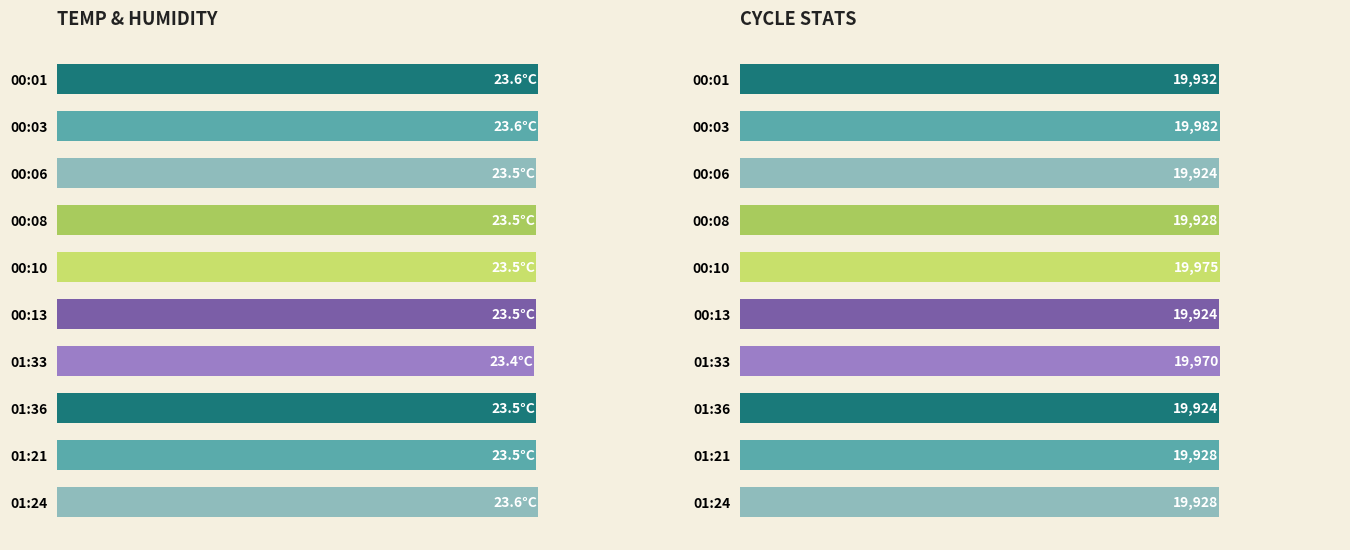

List the series in order of their peak value, highest first.

Max_cycle, Temp